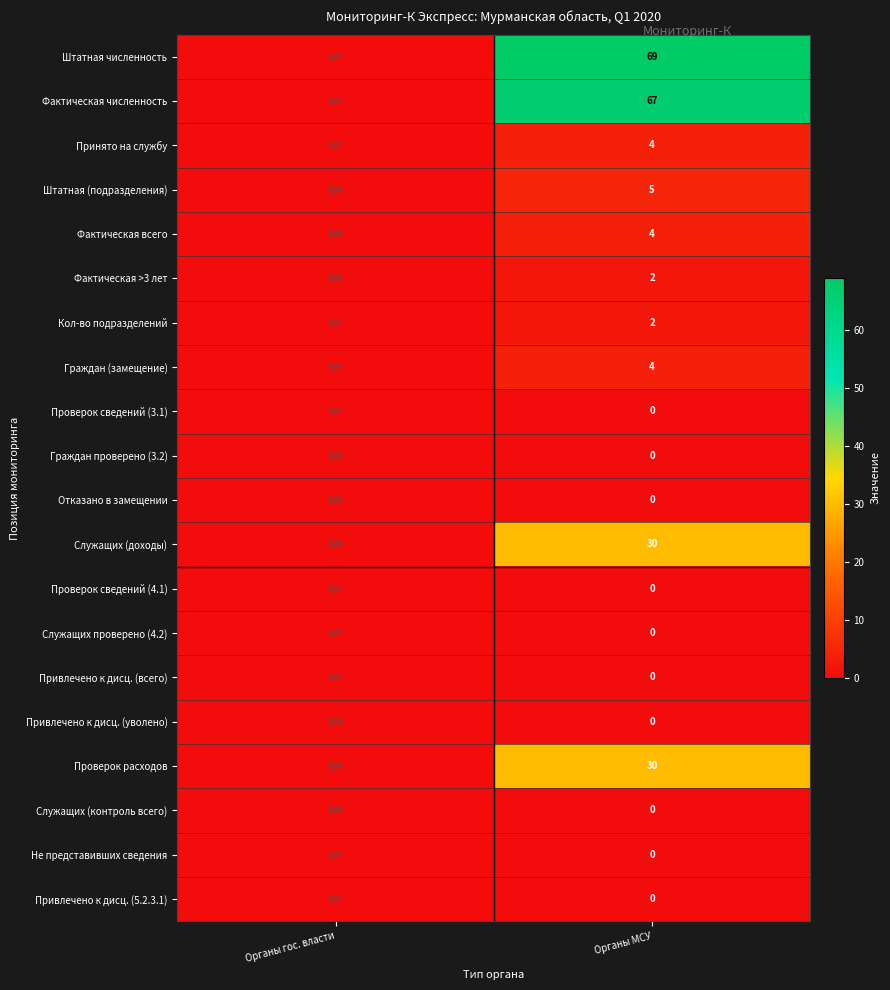

Is it true that Фактическая всего equals 1 at Органы МСУ?

False